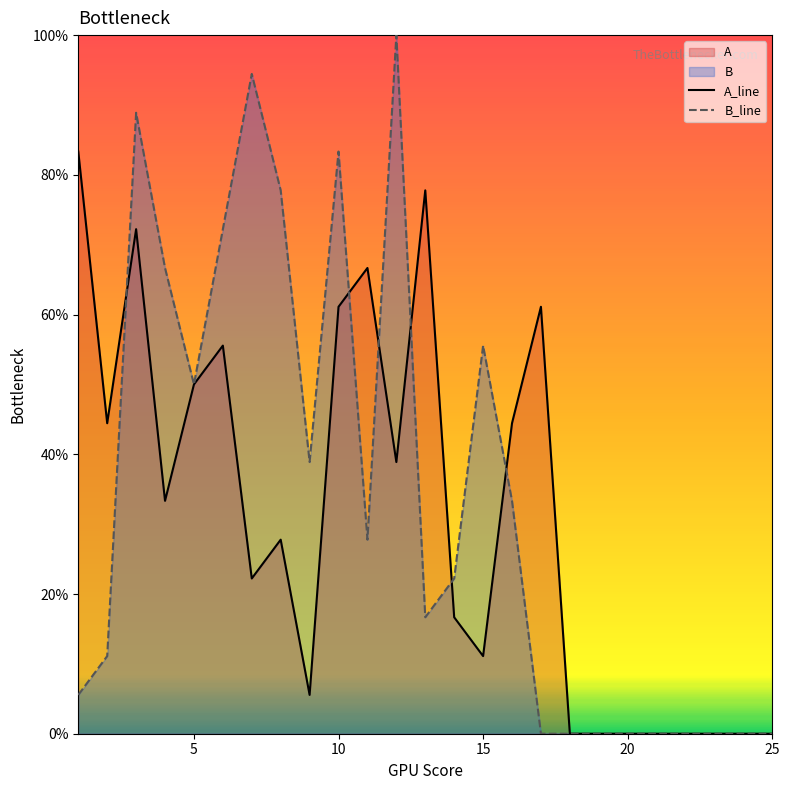

What is the total value across all series at 5?

100.0